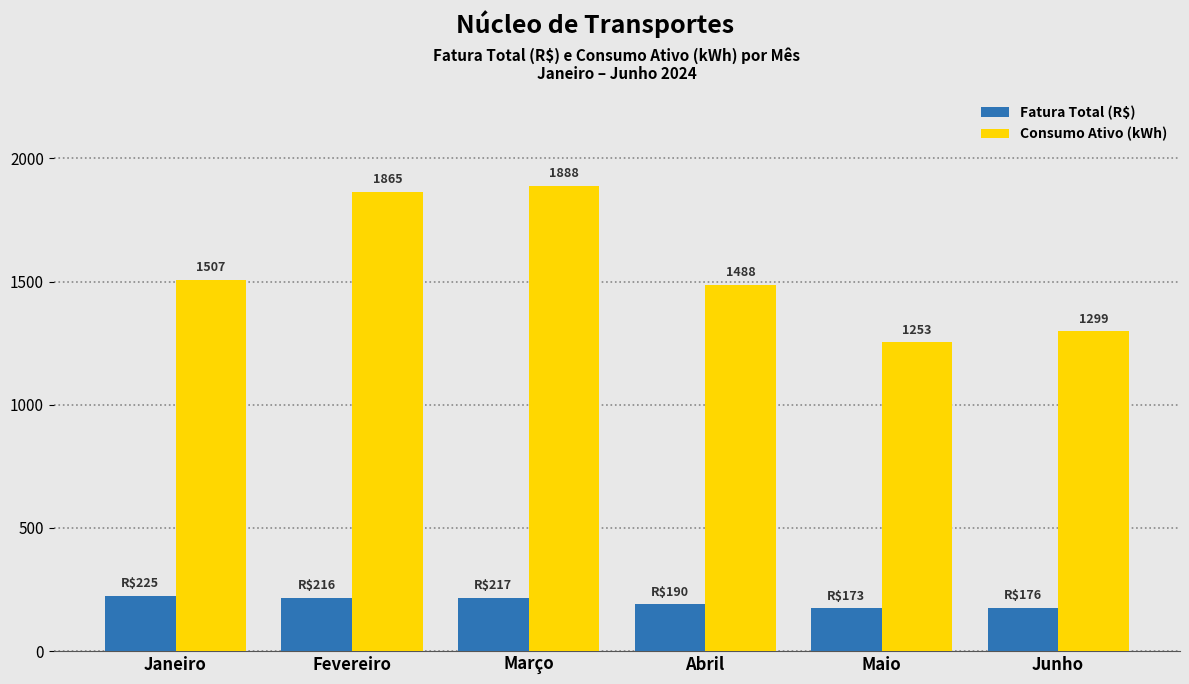

List the labels in order of Fatura Total (R$) value, largest first.

Janeiro, Março, Fevereiro, Abril, Junho, Maio